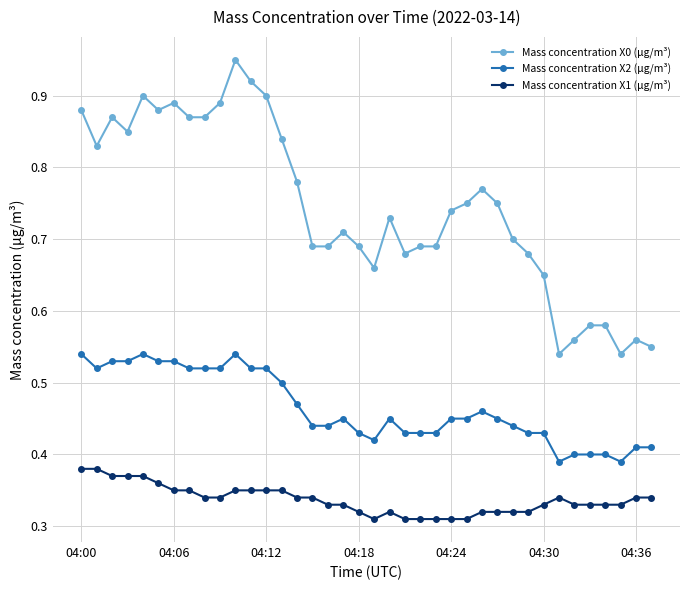

At how many categories does at least one series exceed 0?

38